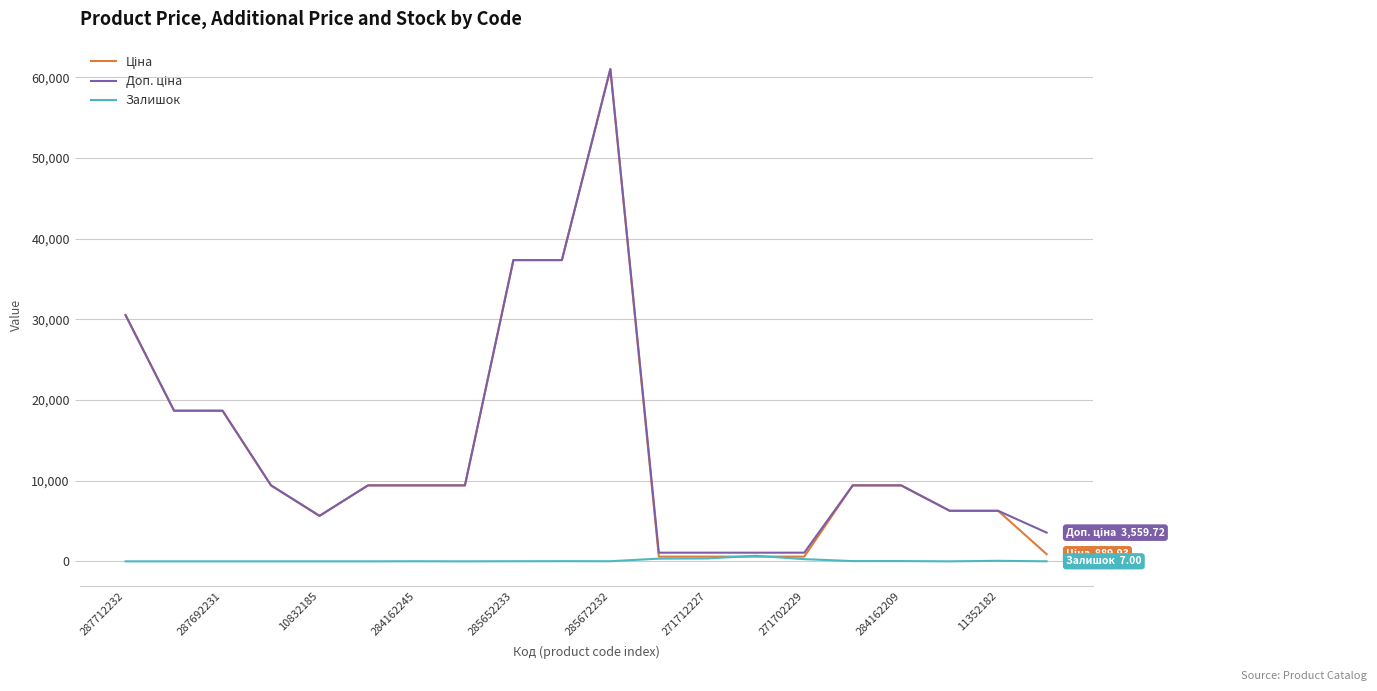

What is the greatest value displayed?

61024.7